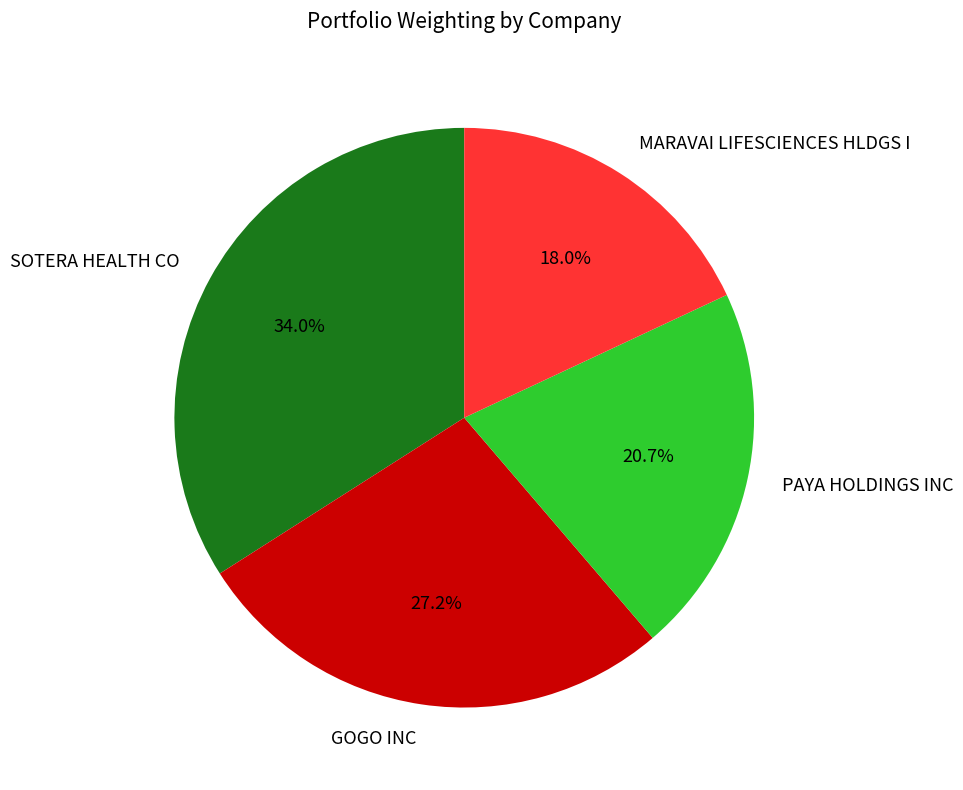

Does any single category account for the majority?

No